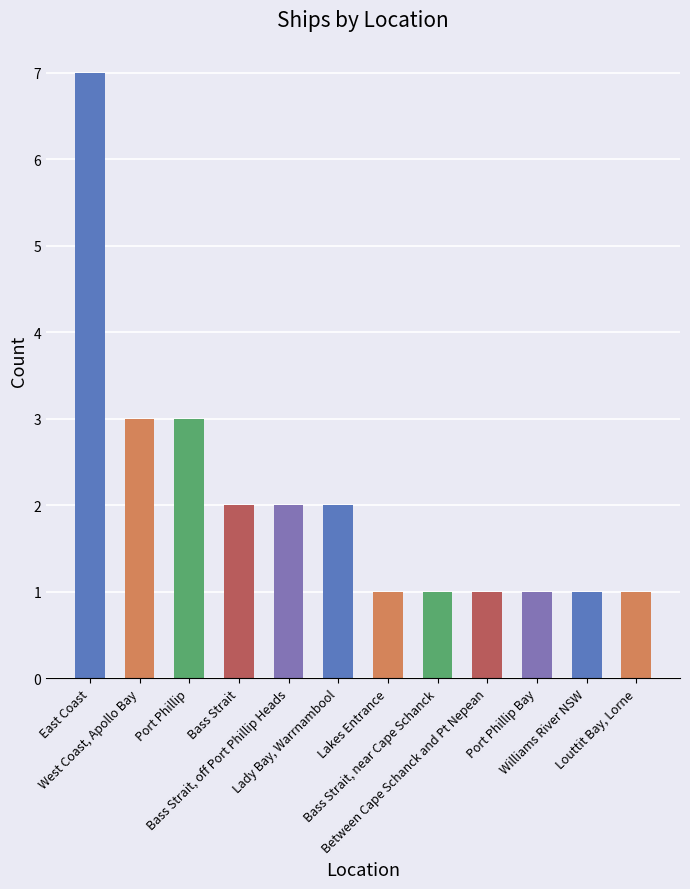

What is the minimum value shown in the chart?

1